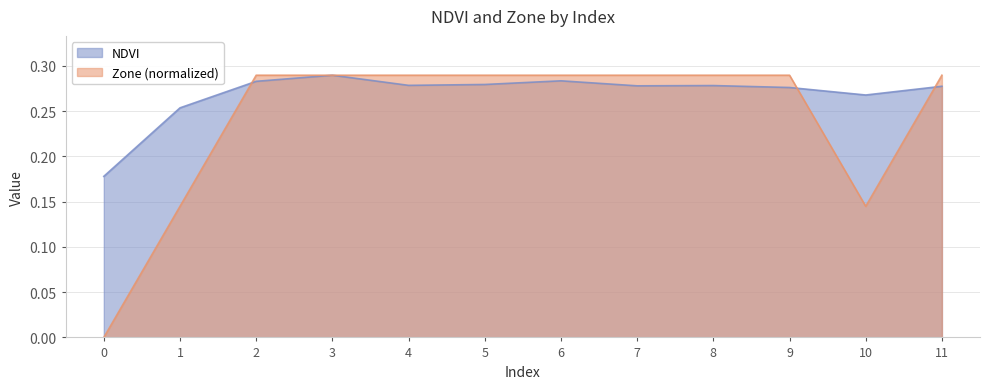

Does the chart display data point markers on the line(s)?

No